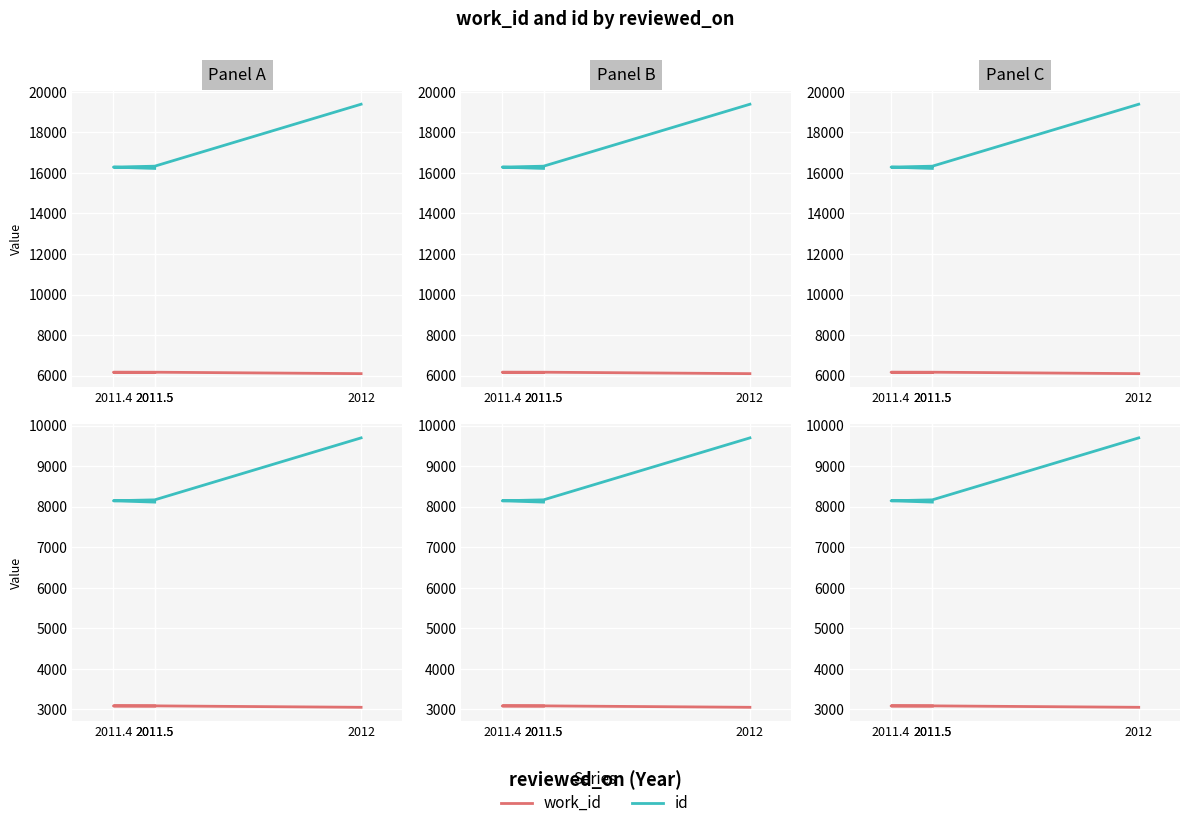

Count the number of categories in the chart.

4